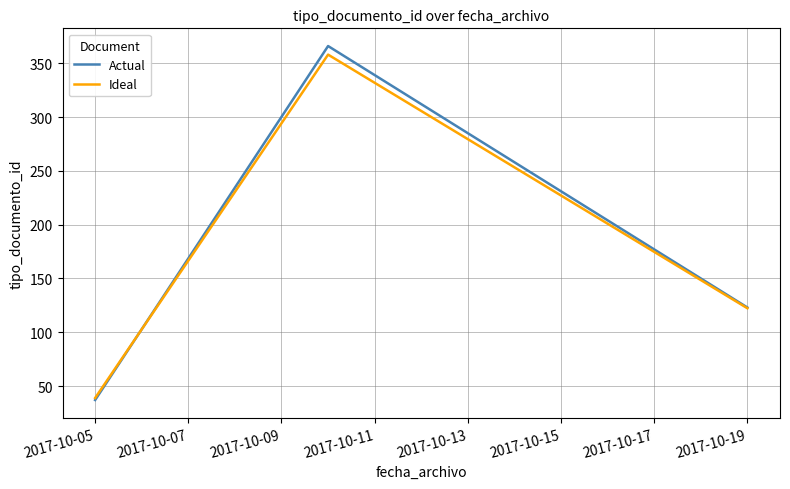

What is the highest value of the Actual series?

366.0